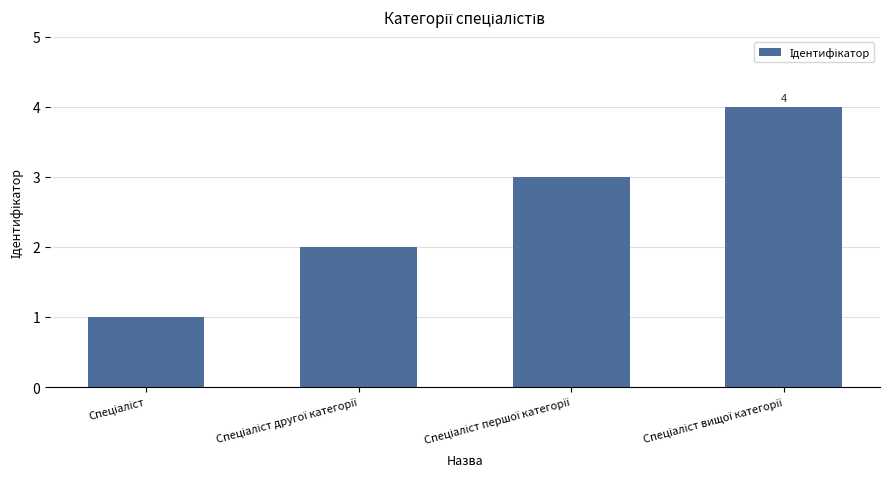

What is the sum of all values?

10